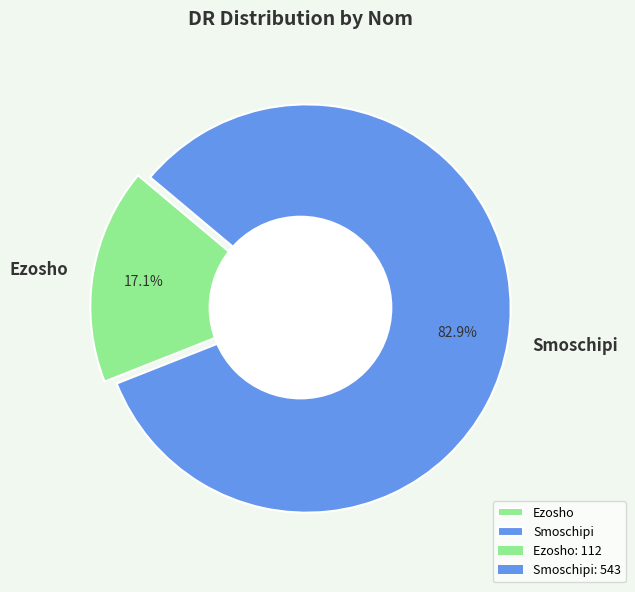

What is the change in value from Ezosho to Smoschipi?

+431